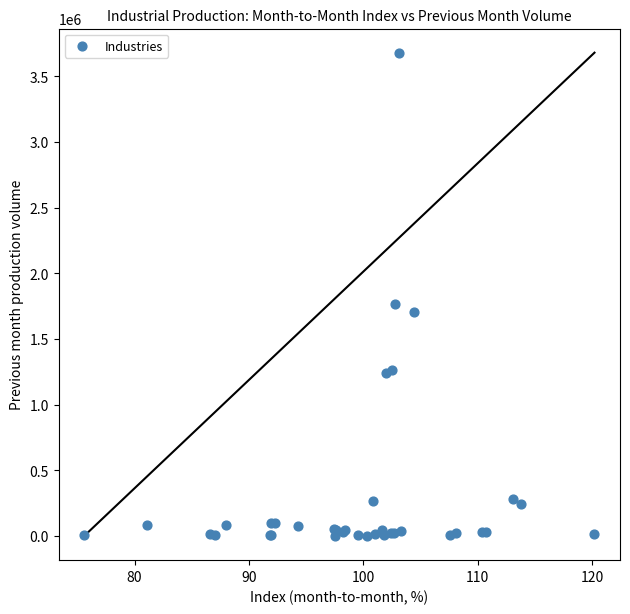

What Y value in the scatter plot is closest to 1840276?

1770040.7